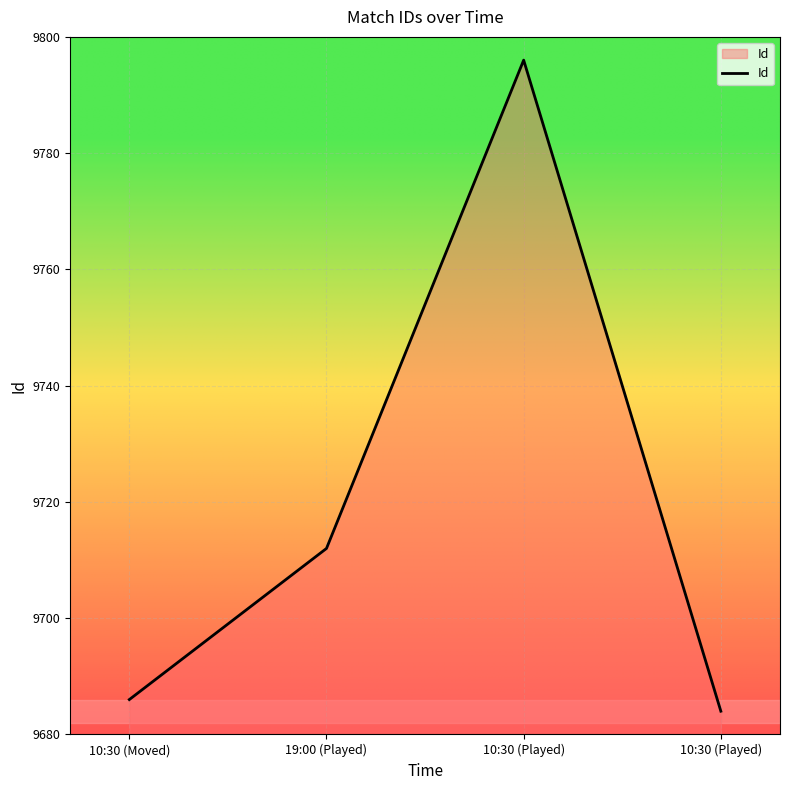

Where is the data nearest to the value 9740?

19:00 (Played)